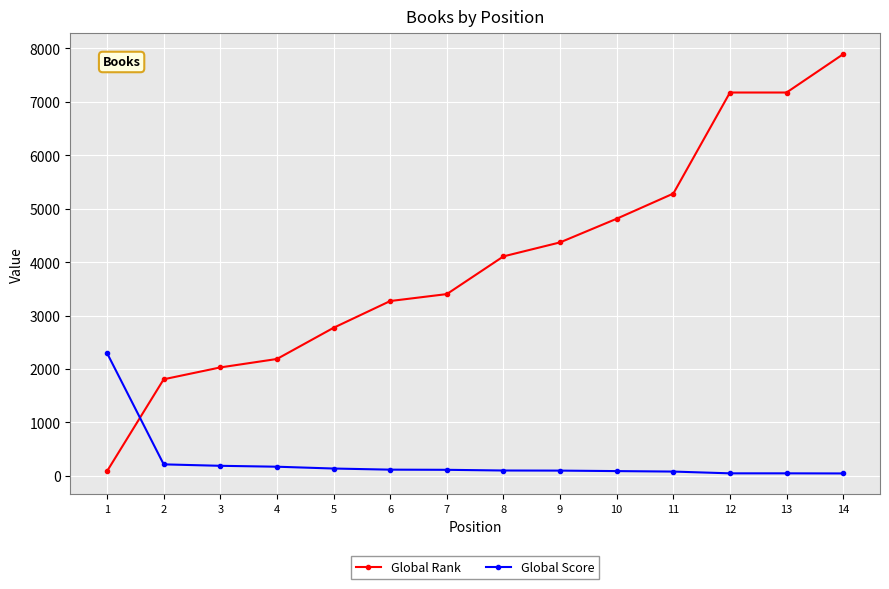

Rank the series by their average value, from lowest to highest.

Global Score, Global Rank